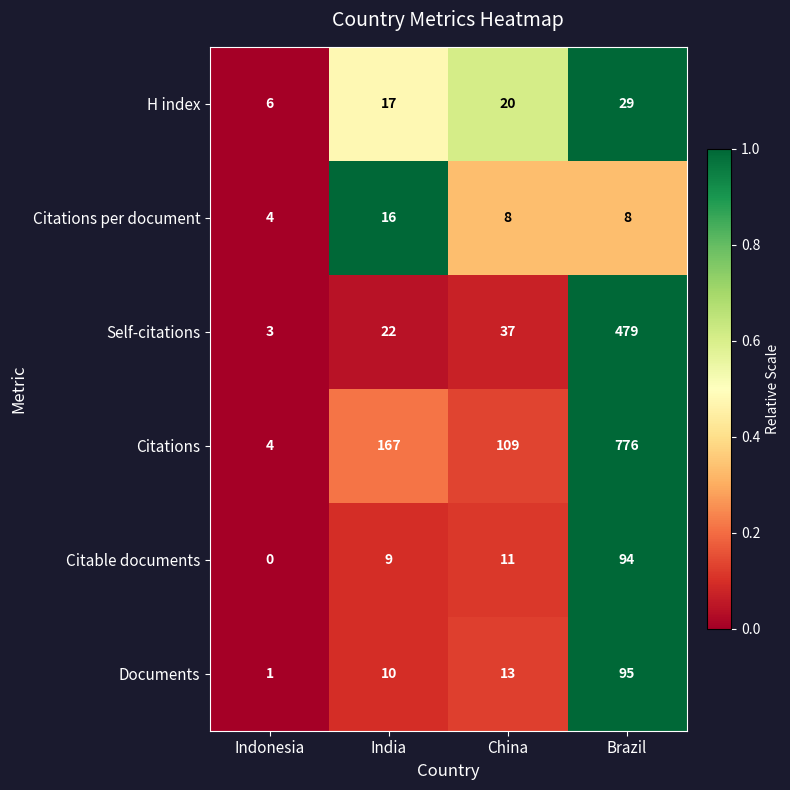

How many data points does each series have?

4